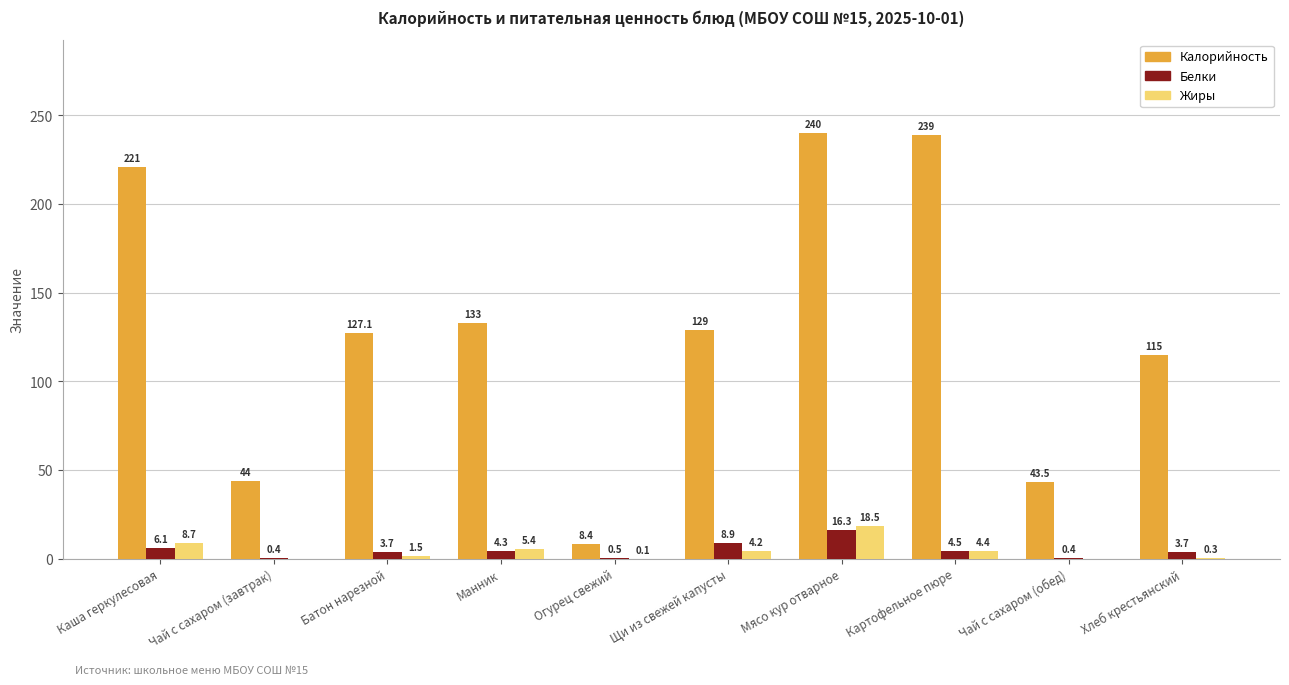

What is the greatest value displayed?

240.0